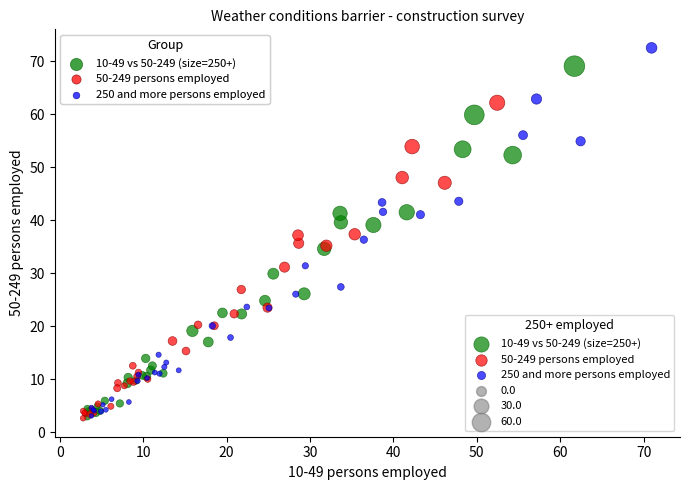

Which series contains the highest Y value?

250 and more persons employed